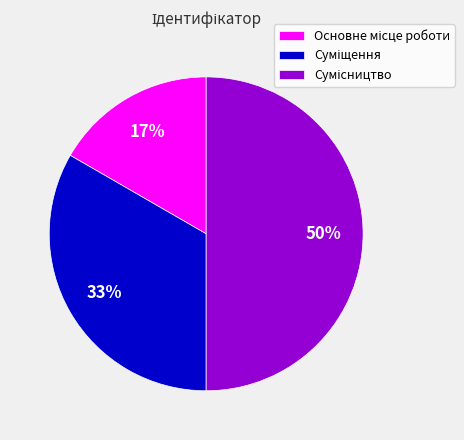

How many segments does this pie chart have?

3